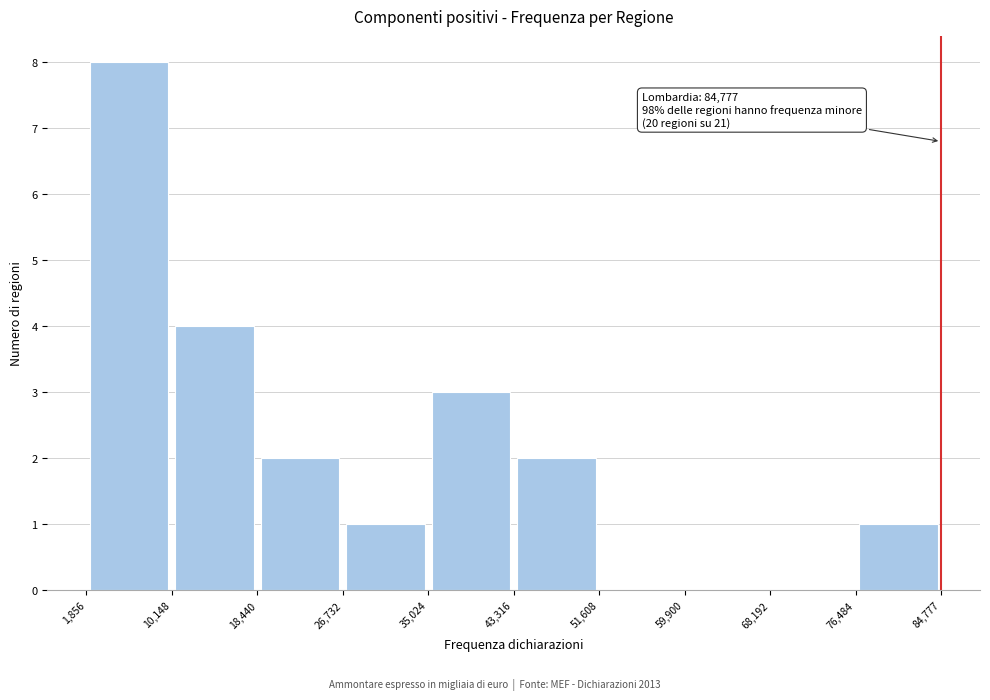

Which range on the x-axis has the tallest bar?

1,856 to 10,148